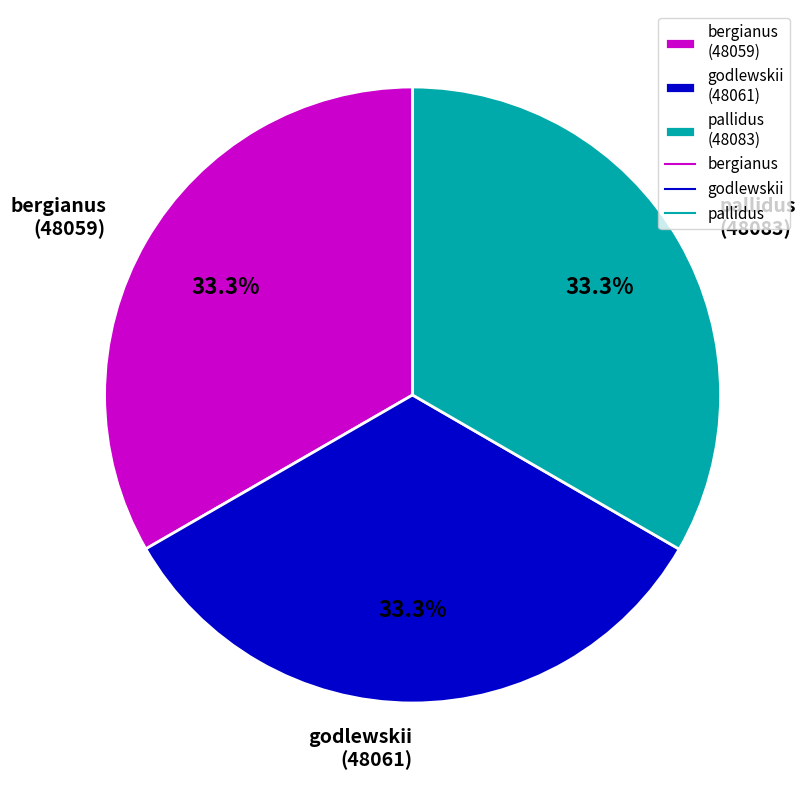

How many segments does this pie chart have?

3